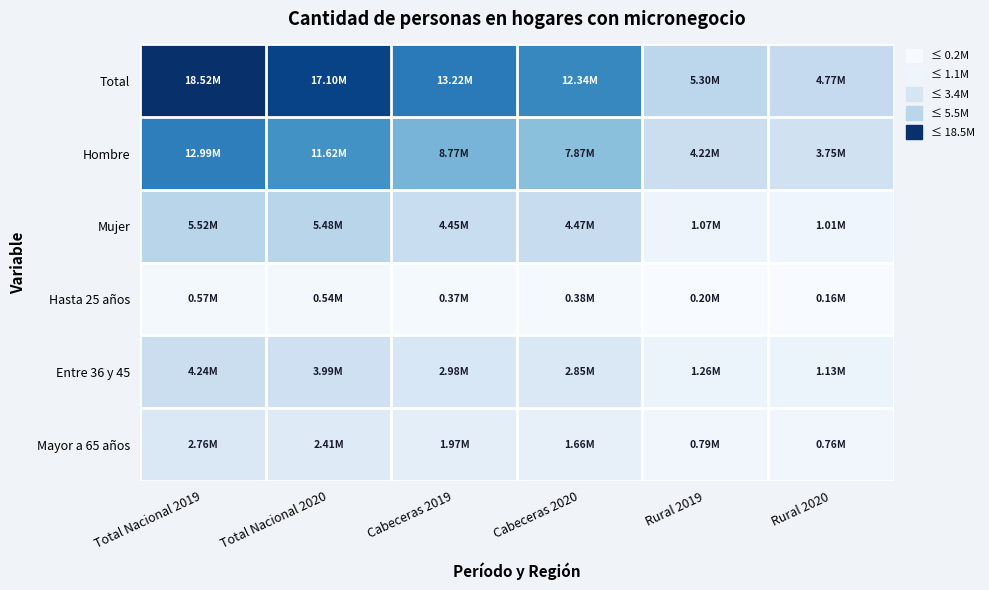

Reading left to right, list all the values displayed in this chart.

Total: Total Nacional 2019=18518239.1	Total Nacional 2020=17104038.6	Cabeceras 2019=13223100.4	Cabeceras 2020=12338175.4	Rural 2019=5295138.7	Rural 2020=4765863.2
Hombre: Total Nacional 2019=12994673.2	Total Nacional 2020=11623128.1	Cabeceras 2019=8773757.3	Cabeceras 2020=7871752.9	Rural 2019=4220915.9	Rural 2020=3751375.2
Mujer: Total Nacional 2019=5523565.9	Total Nacional 2020=5480910.5	Cabeceras 2019=4449343.1	Cabeceras 2020=4466422.5	Rural 2019=1074222.8	Rural 2020=1014488.0
Hasta 25 años: Total Nacional 2019=571940.9	Total Nacional 2020=537368.3	Cabeceras 2019=374584.5	Cabeceras 2020=381587.3	Rural 2019=197356.4	Rural 2020=155781.0
Entre 36 y 45: Total Nacional 2019=4240414.4	Total Nacional 2020=3987044.8	Cabeceras 2019=2977344.8	Cabeceras 2020=2852621.5	Rural 2019=1263069.6	Rural 2020=1134423.3
Mayor a 65 años: Total Nacional 2019=2762008.9	Total Nacional 2020=2414963.7	Cabeceras 2019=1971564.1	Cabeceras 2020=1656841.0	Rural 2019=790444.7	Rural 2020=758122.7